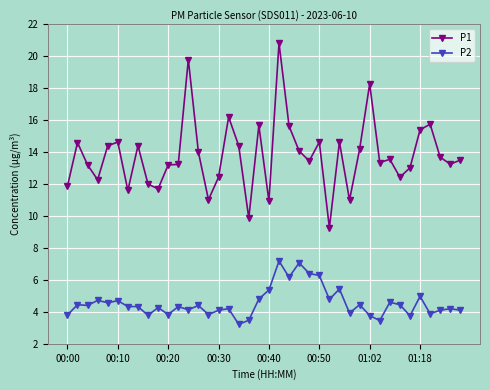

What is the smallest value displayed?

3.2